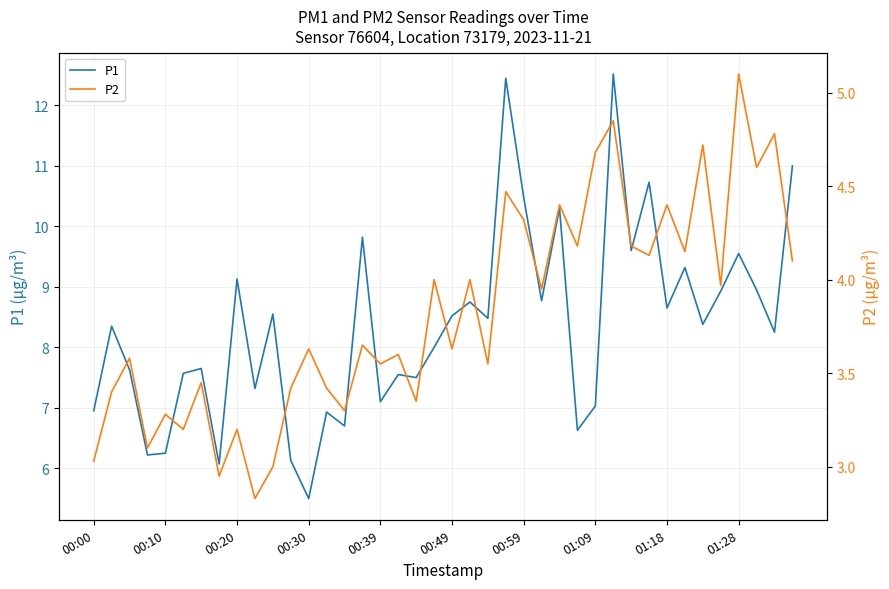

True or false: P1 and P2 intersect in this chart.

False